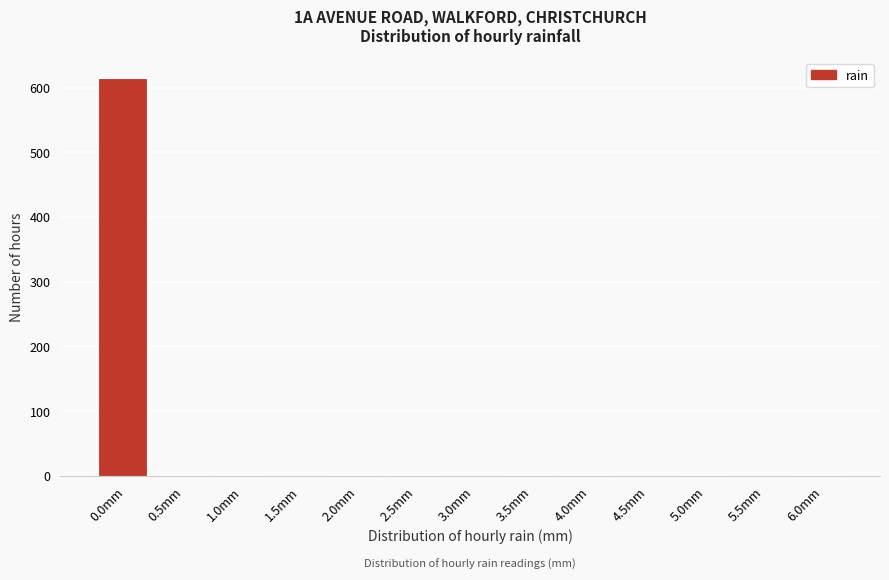

What is the maximum value shown in the chart?

615